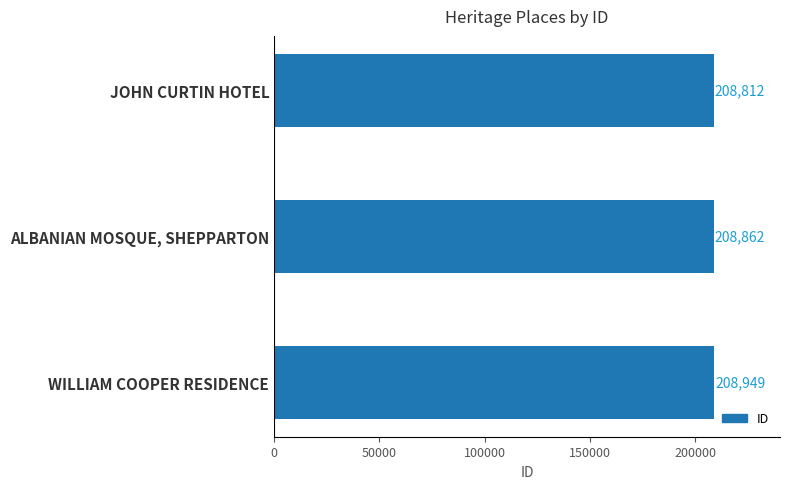

Are the bars grouped side by side (vs. stacked)?

No